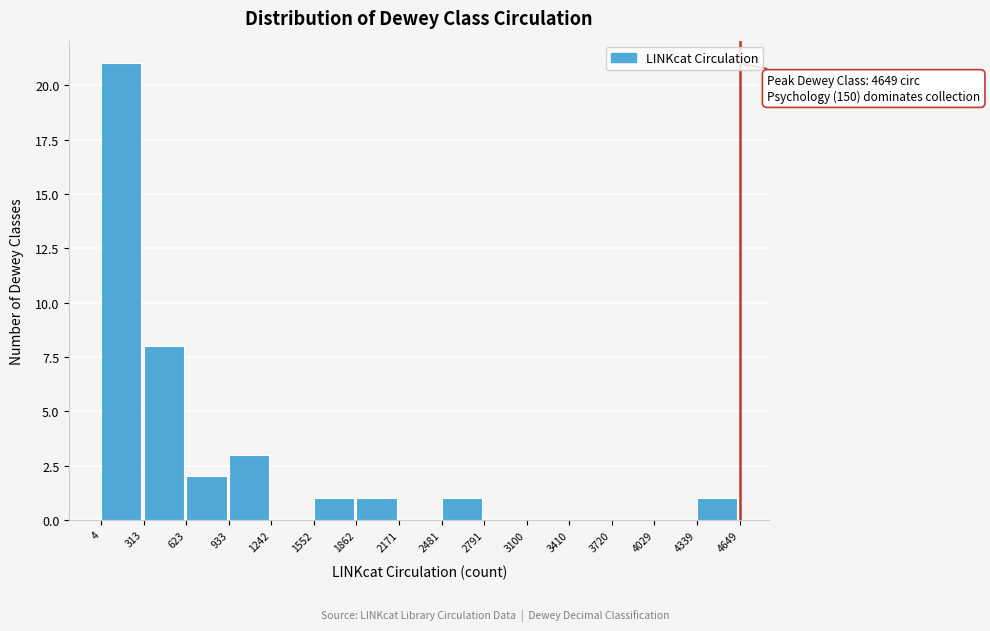

Which range on the x-axis has the tallest bar?

4 to 313